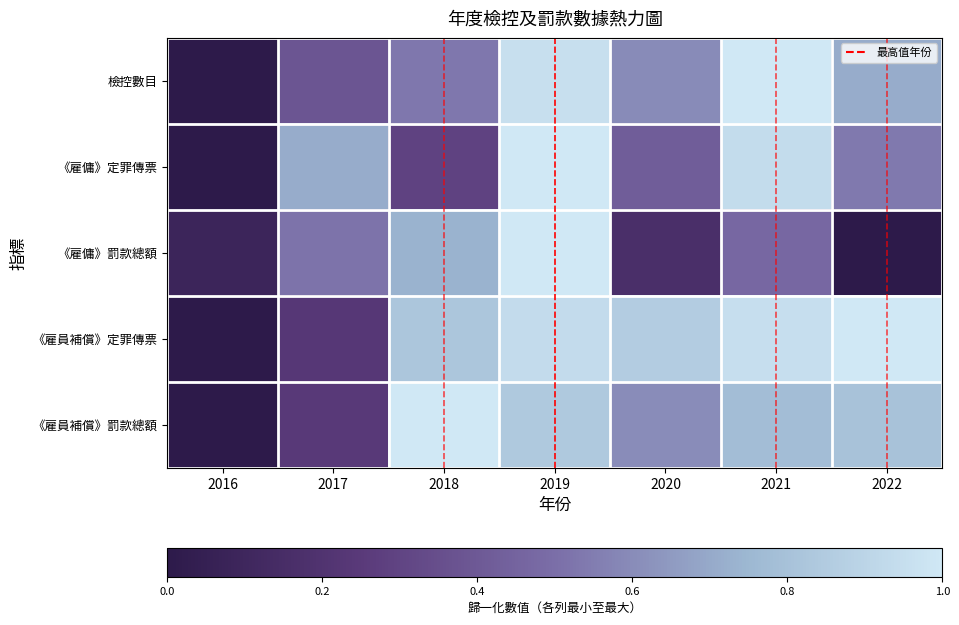

How many series are shown in this chart?

5